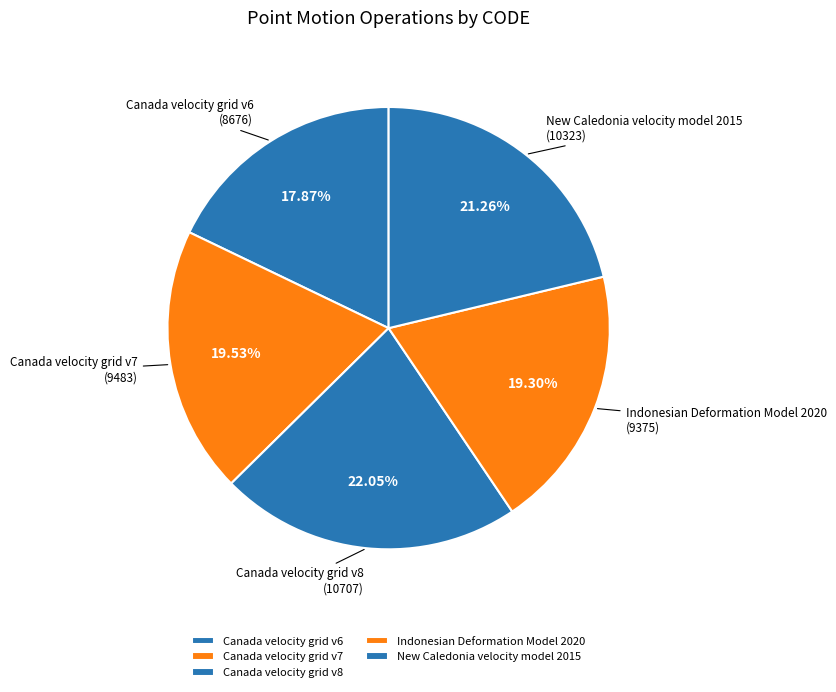

The New Caledonia velocity model 2015 slice represents 13% of the pie. True or false?

False